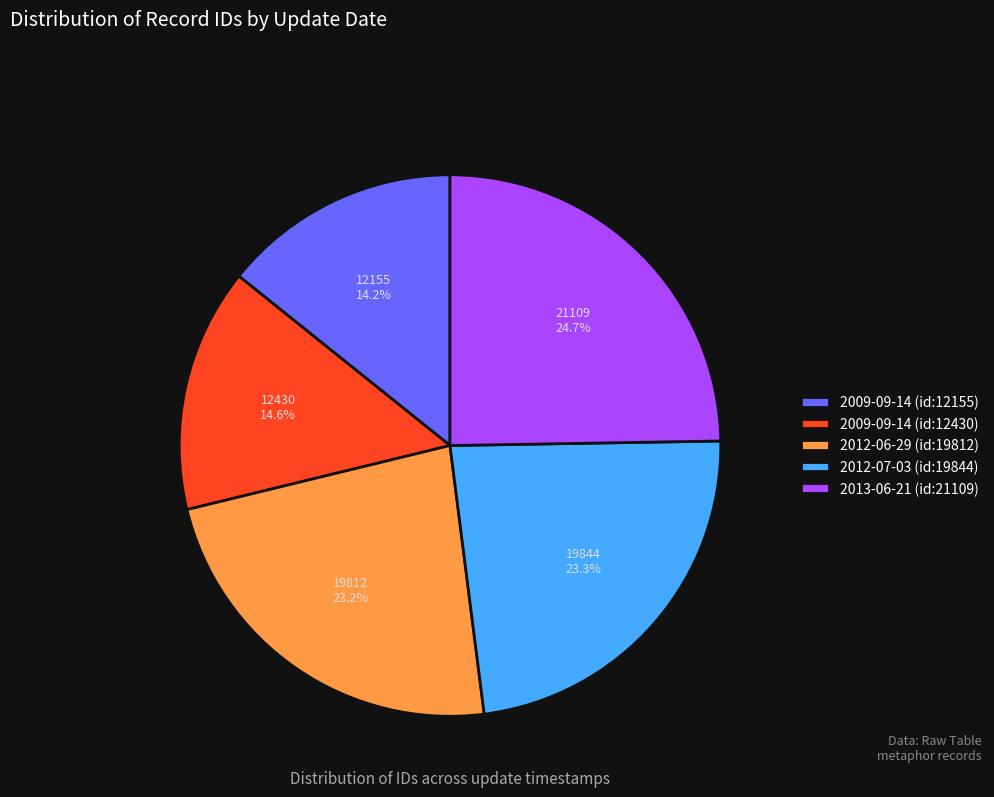

To the nearest percent, what portion does 2009-09-14 (id:12155) represent?

14%